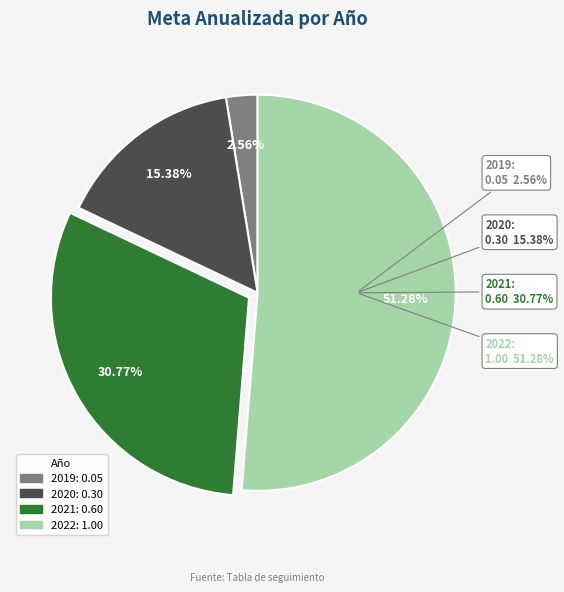

What is the largest slice in the pie chart?

2022